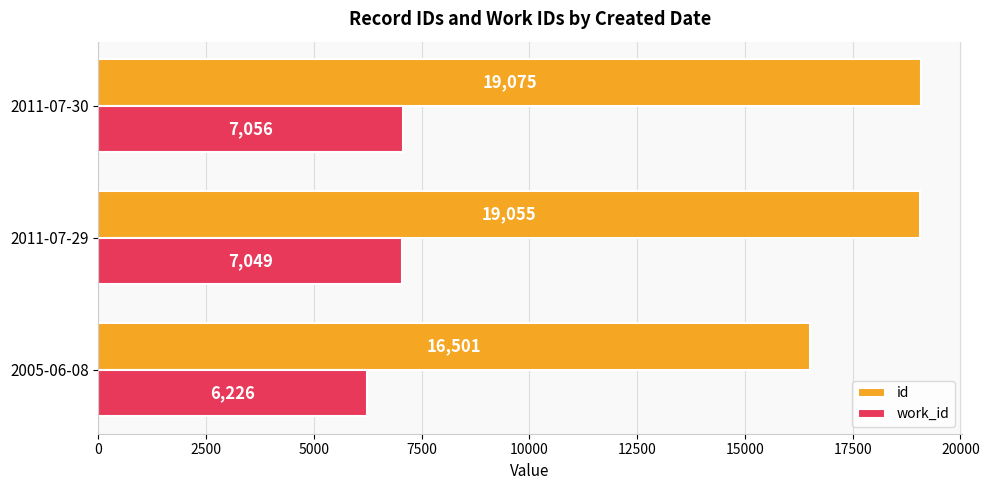

List the series in order of their overall mean, lowest first.

work_id, id